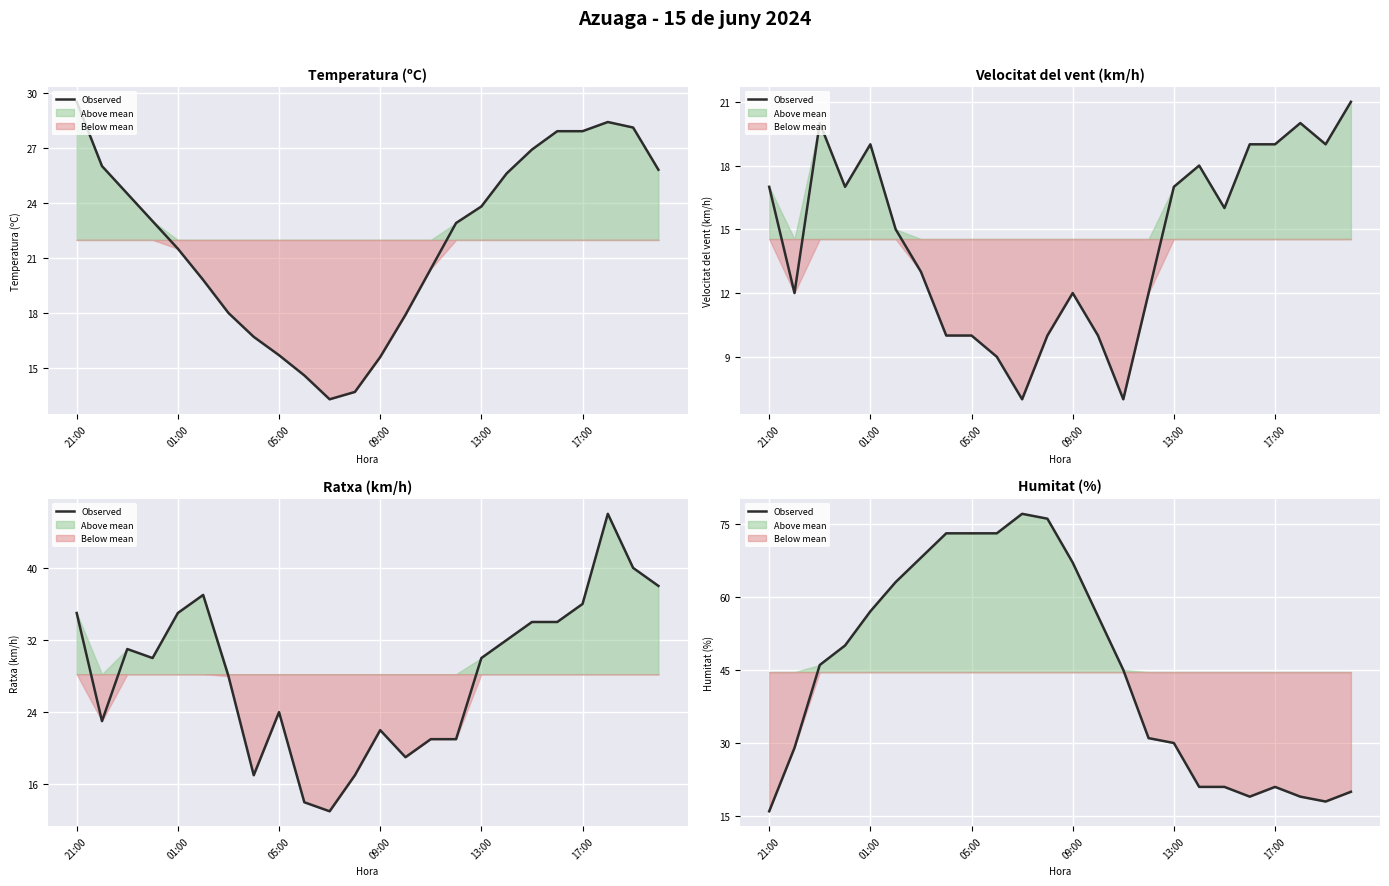

True or false: there are more than 1 points higher than both neighbors.

True